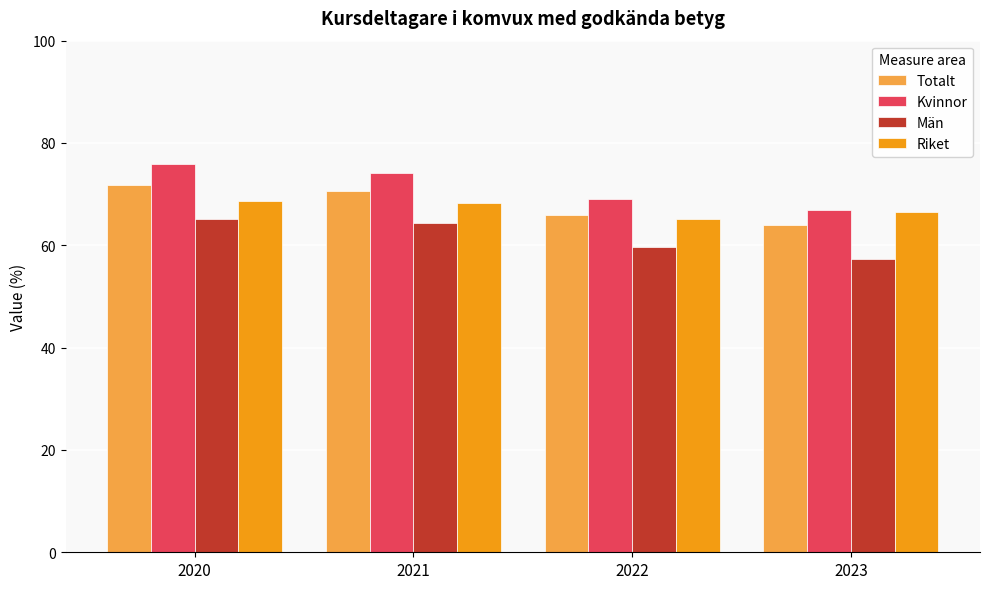

What is the smallest value displayed?

57.3